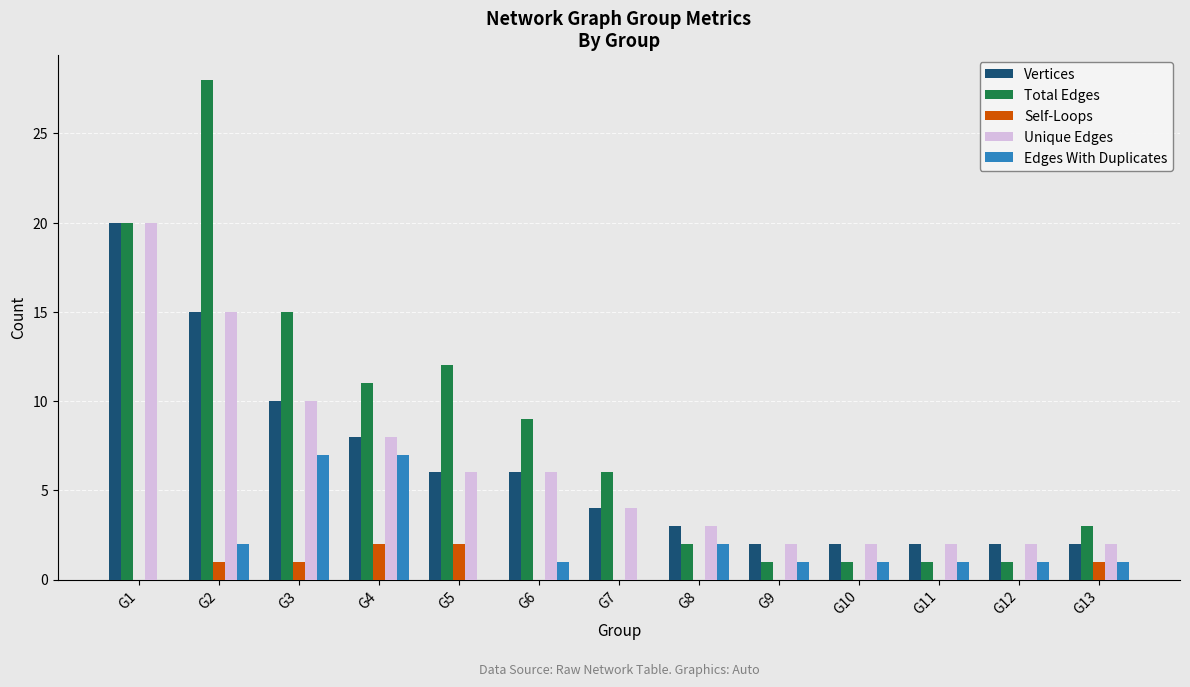

Which series has the largest range (max minus min)?

Total Edges